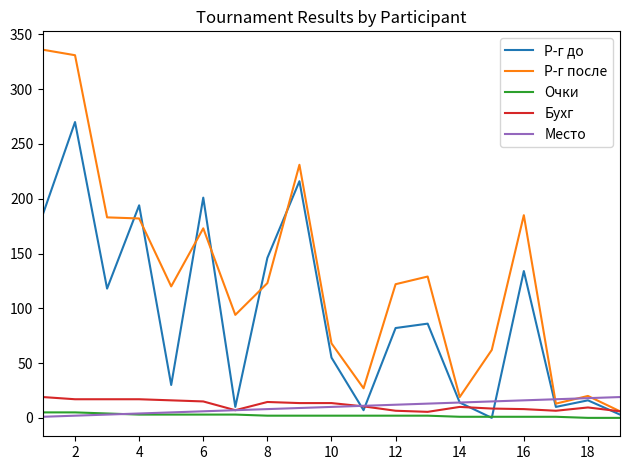

Which series has the largest range (max minus min)?

Р-г после